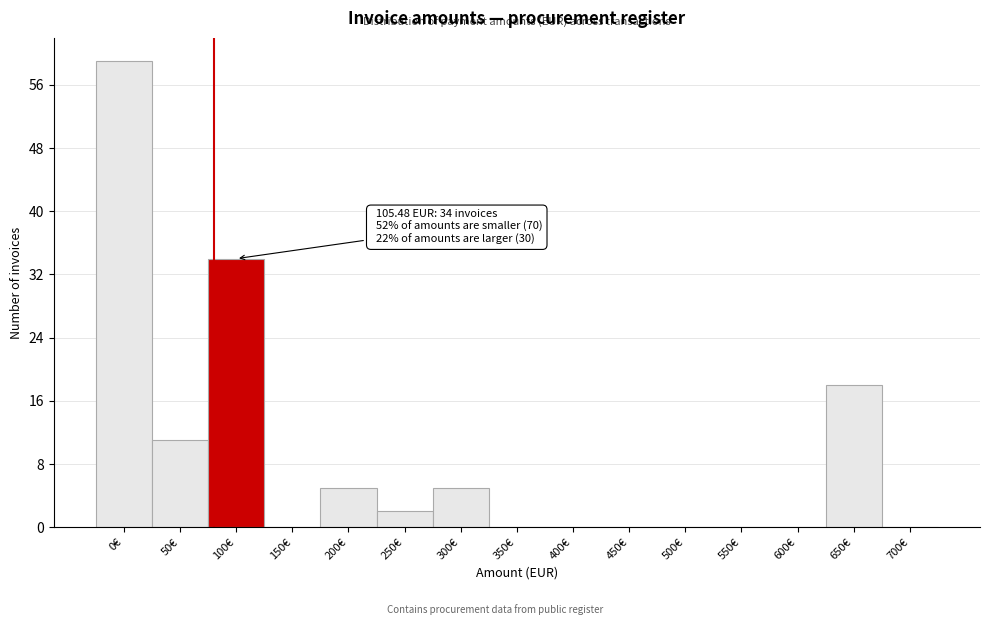

Reading left to right, extract all data points from this chart.

0€=59	50€=11	100€=34	150€=0	200€=5	250€=2	300€=5	350€=0	400€=0	450€=0	500€=0	550€=0	600€=0	650€=18	700€=0